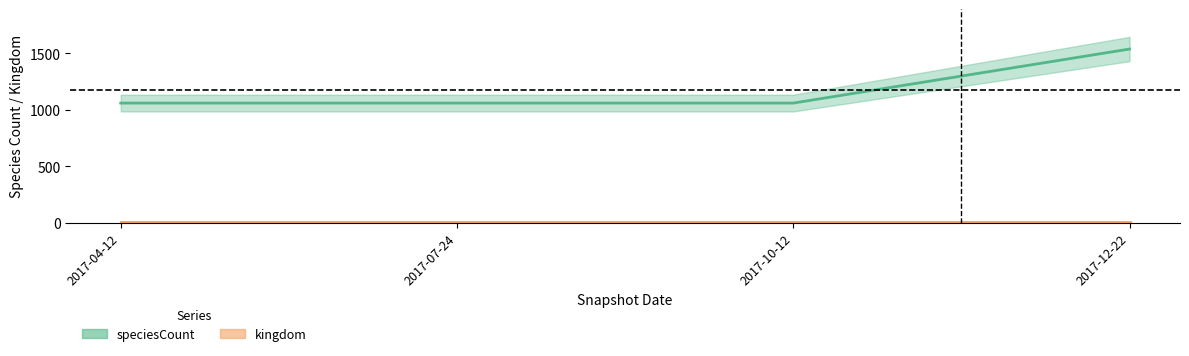

True or false: there are more than 1 points higher than both neighbors.

False